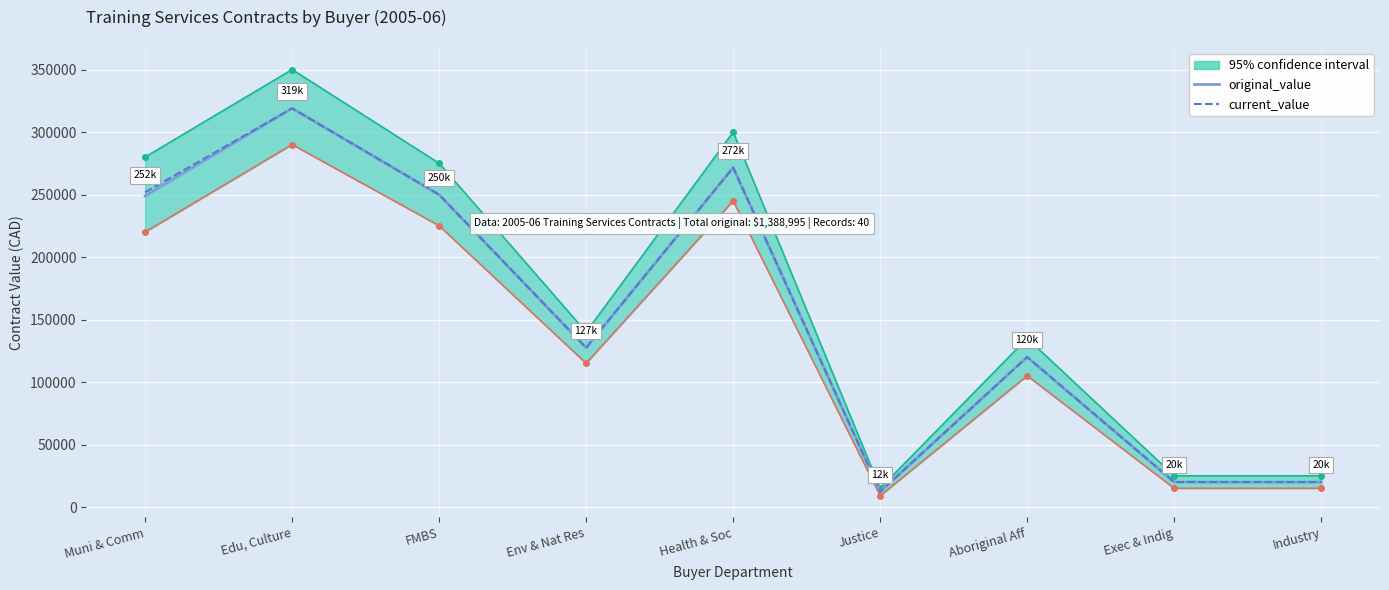

What is the difference between the maximum and second lowest values in the original_value series?

298968.0